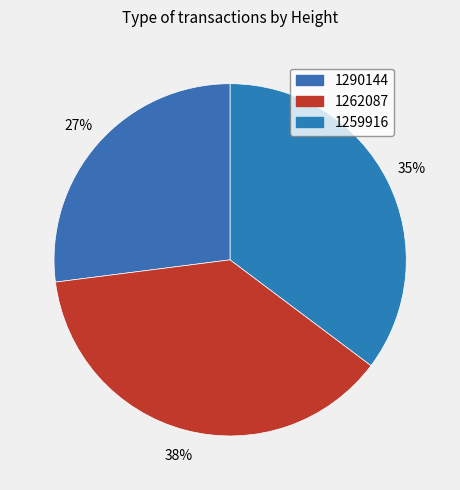

What is the total percentage of 1262087 and 1259916?

73.0%